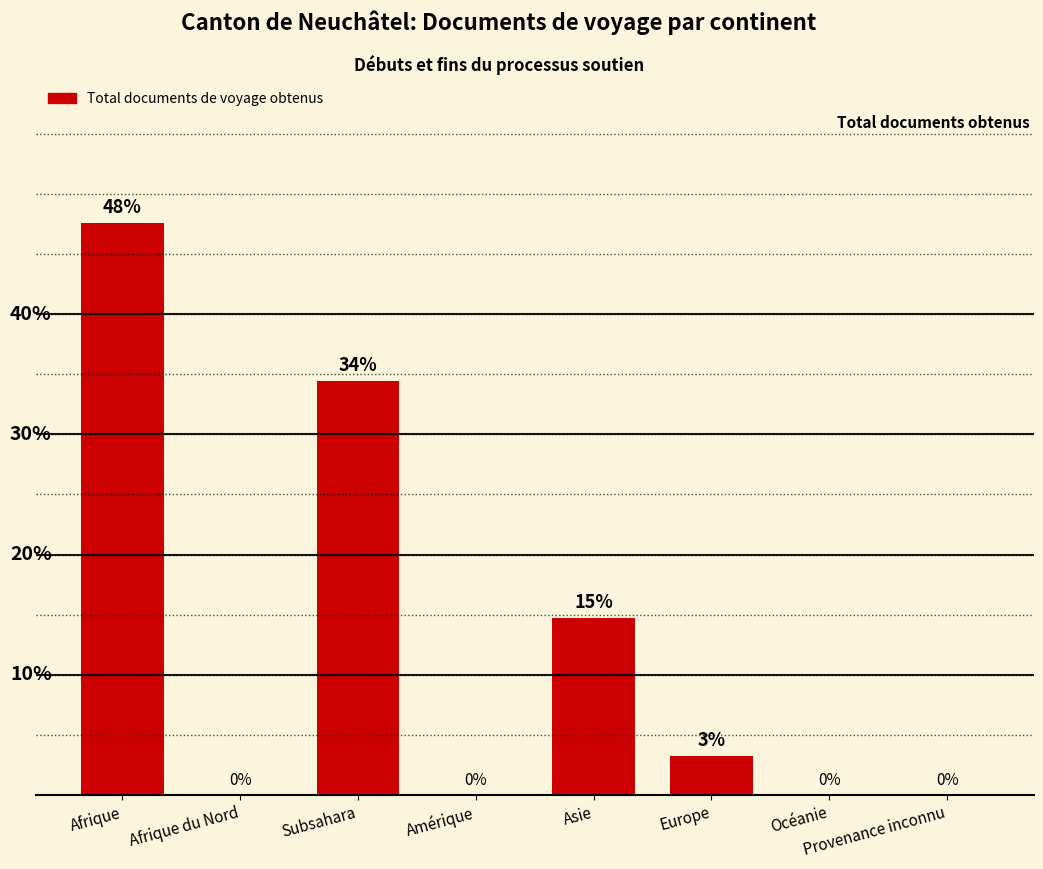

Between Océanie and Amérique, which is larger?

Océanie